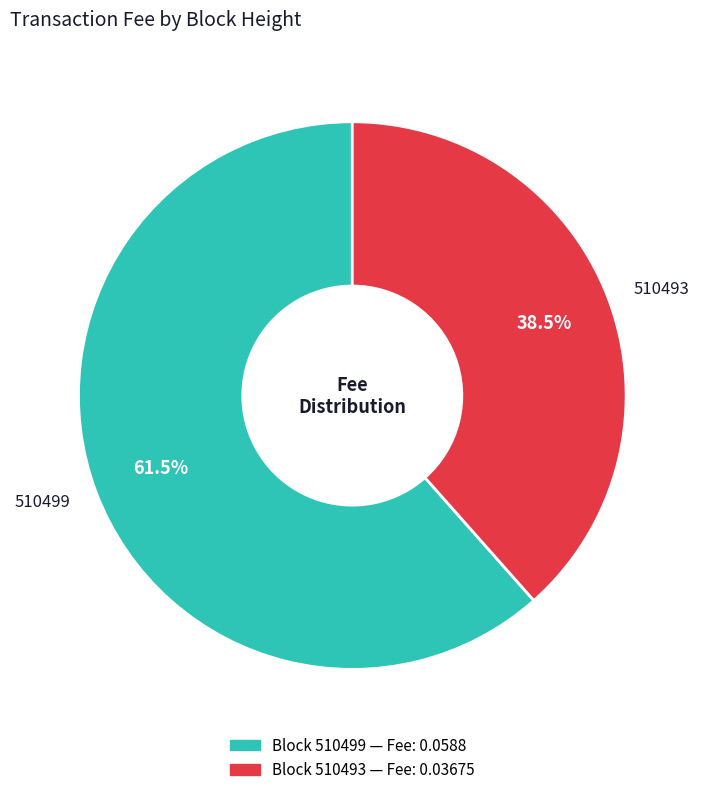

To the nearest percent, what is the combined percentage of 510499 and 510493?

100%